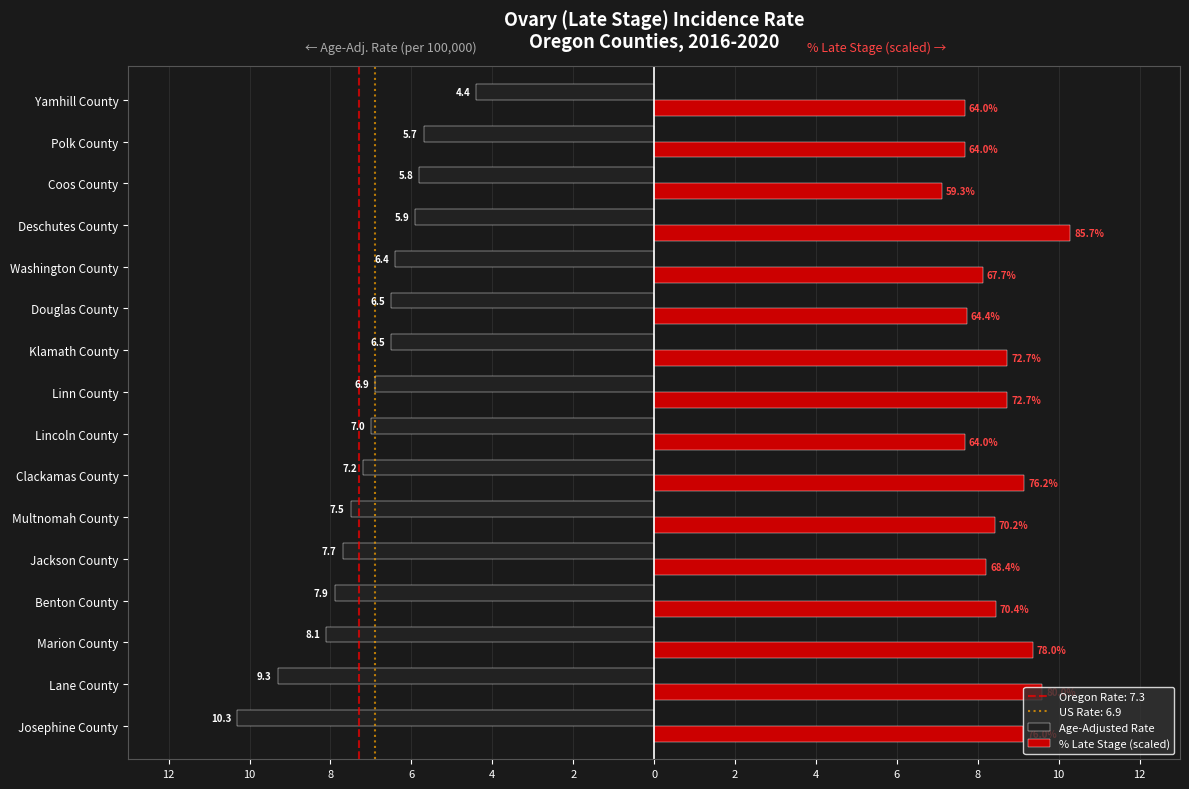

How many bars are there in each group?

2